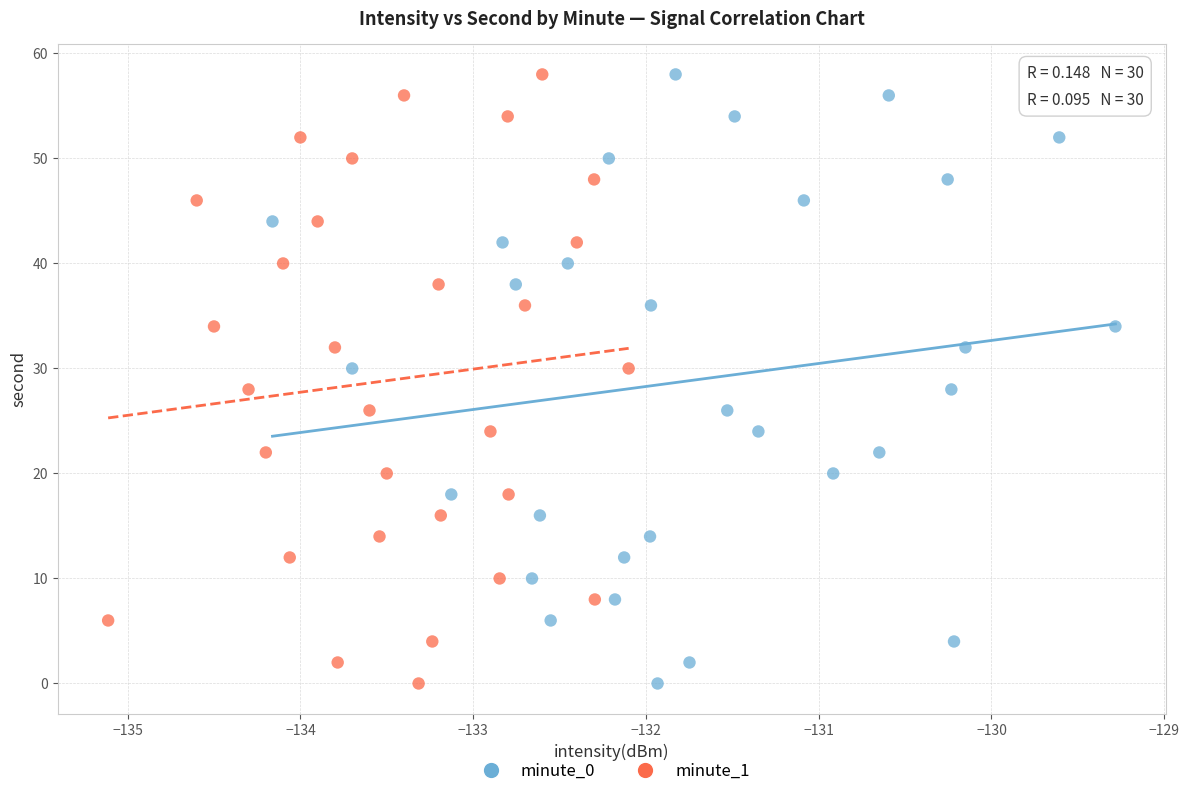

What are all the series names shown in the legend?

minute_0, minute_1